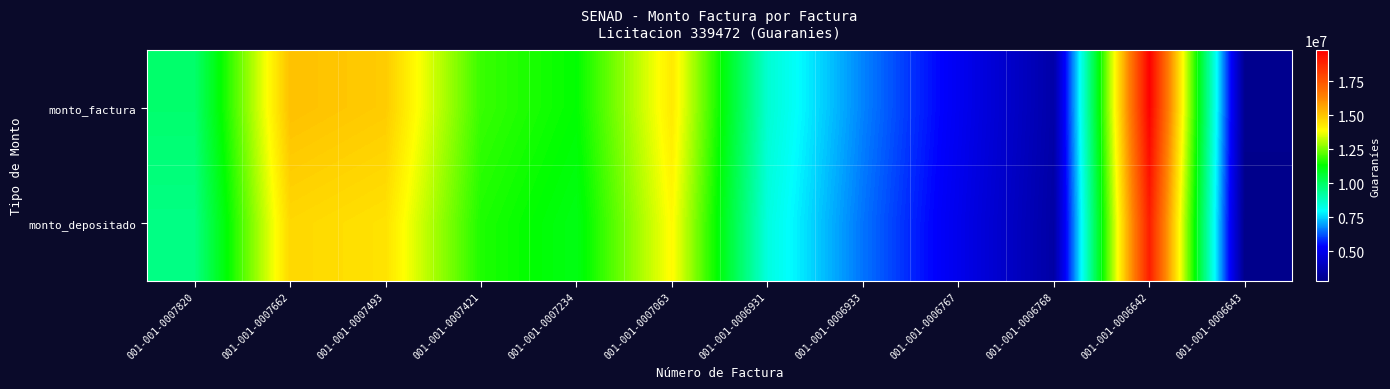

At which category is the sum across all series the highest?

001-001-0006642